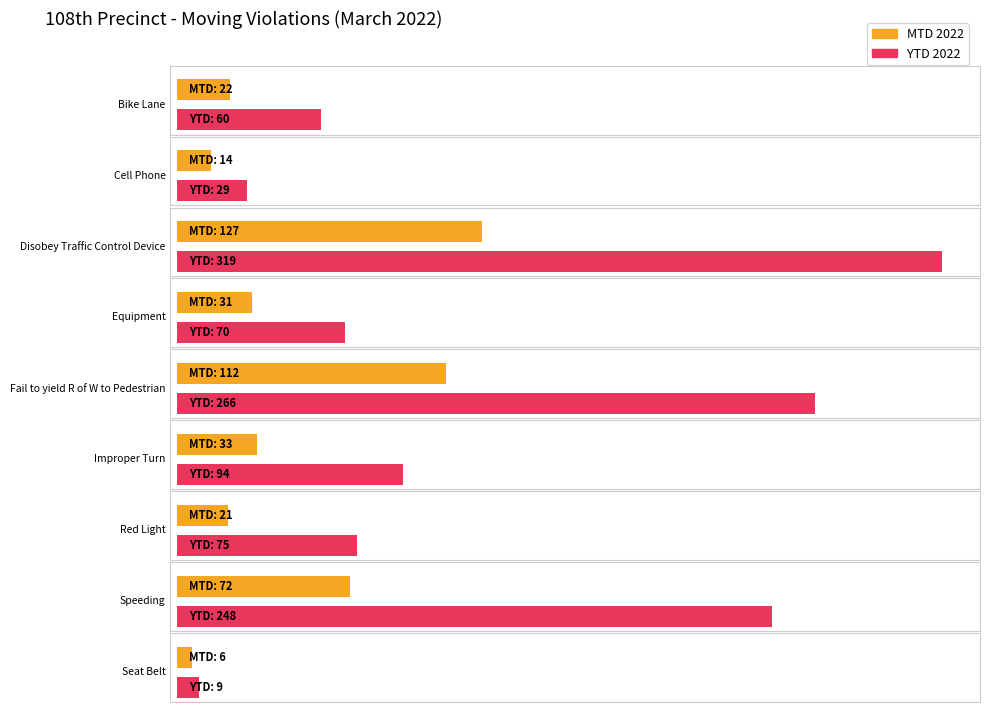

How many bars are there in each group?

2